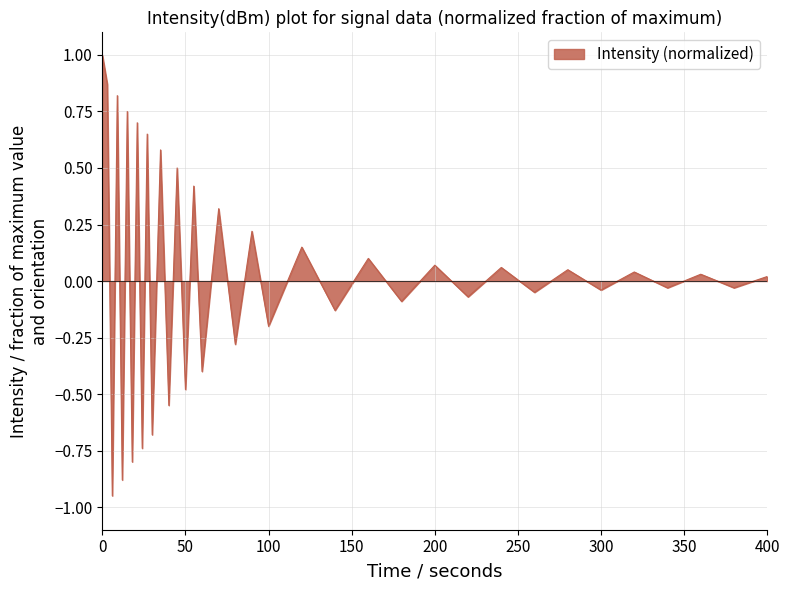

Does the chart have visible grid lines?

Yes